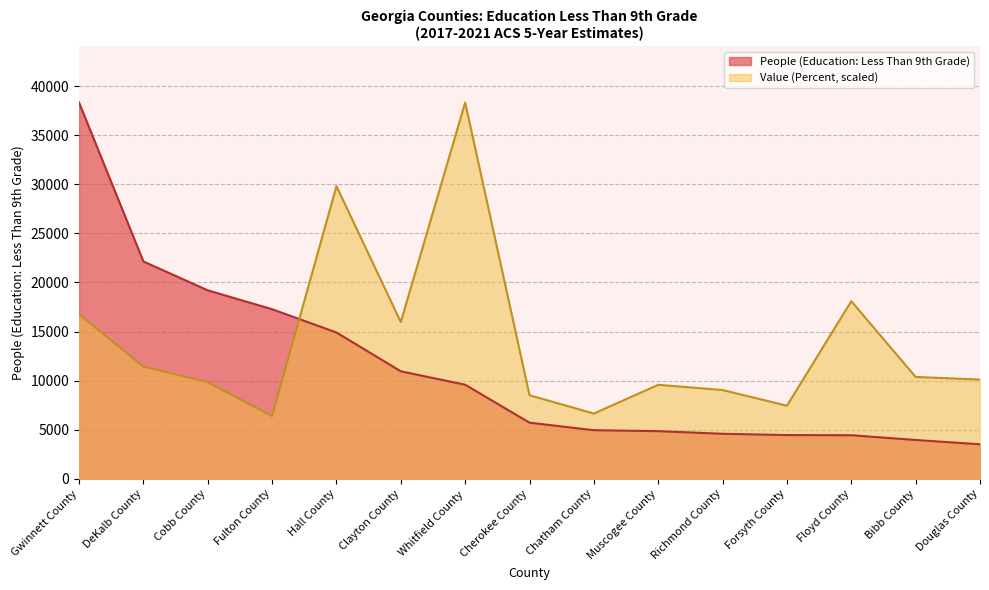

The Value (Percent) series shows 15967.5 at Clayton County. True or false?

True